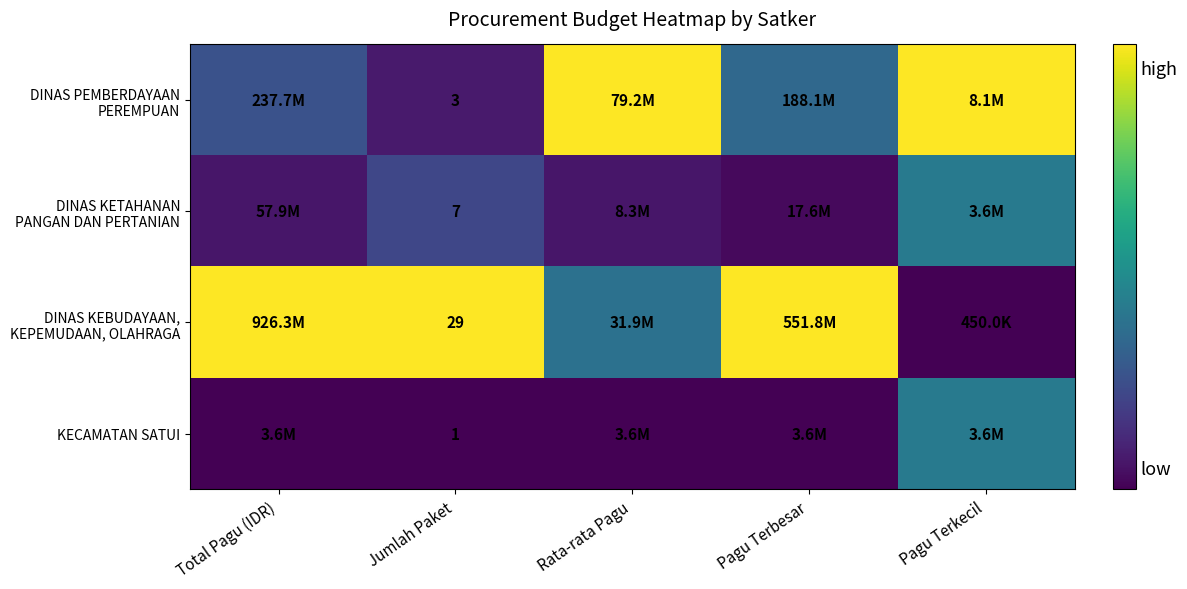

Is the value of DINAS PEMBERDAYAAN PEREMPUAN at Rata-rata Pagu greater than the value of DINAS KEBUDAYAAN, KEPEMUDAAN, OLAHRAGA at Total Pagu (IDR)?

No